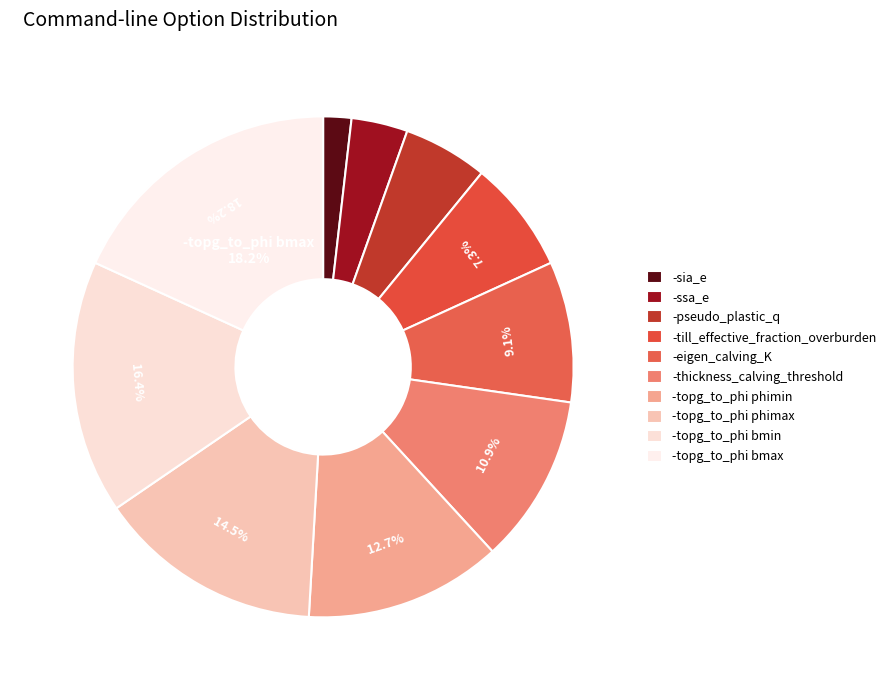

Rank the categories by value from lowest to highest.

-sia_e, -ssa_e, -pseudo_plastic_q, -till_effective_fraction_overburden, -eigen_calving_K, -thickness_calving_threshold, -topg_to_phi phimin, -topg_to_phi phimax, -topg_to_phi bmin, -topg_to_phi bmax